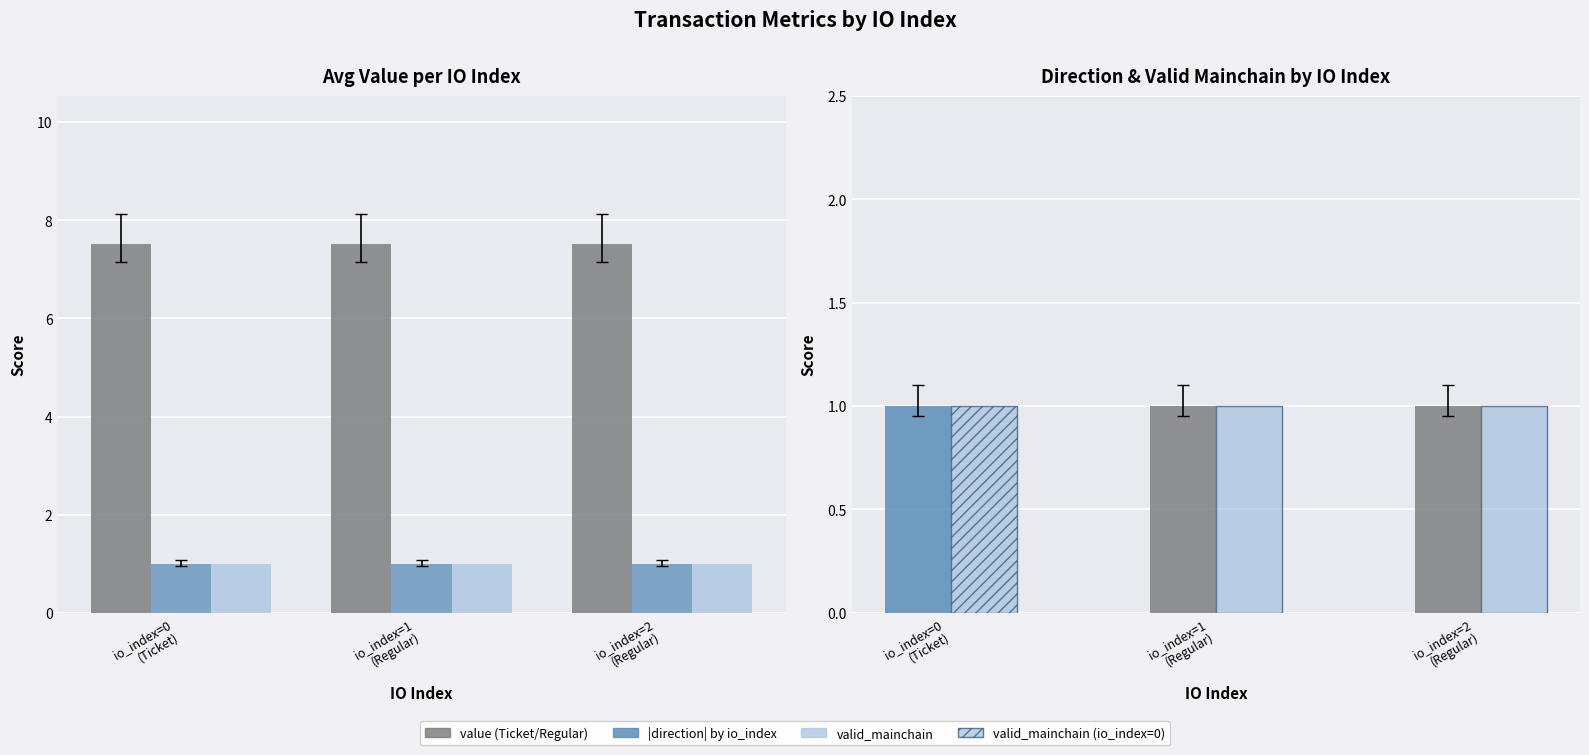

The |direction| (Ticket=-1, Regular=+1) series shows 1.6 at io_index=1
(Regular). True or false?

False